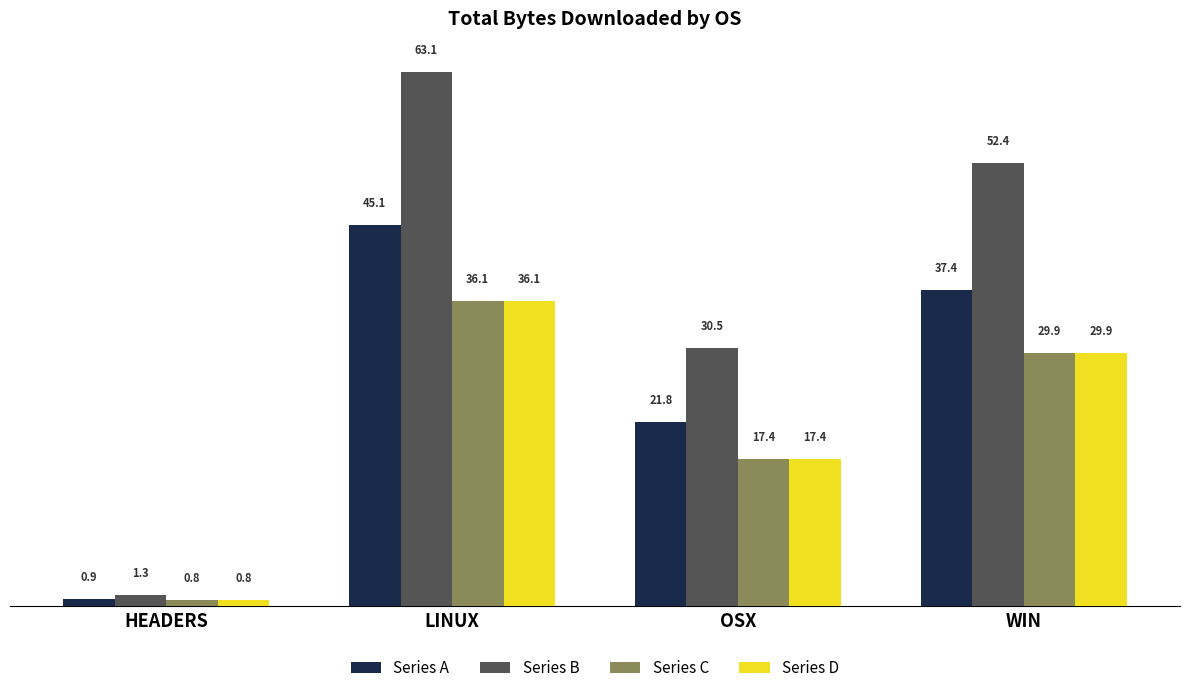

What is the difference between the maximum and minimum values in the Series D series?

35.3